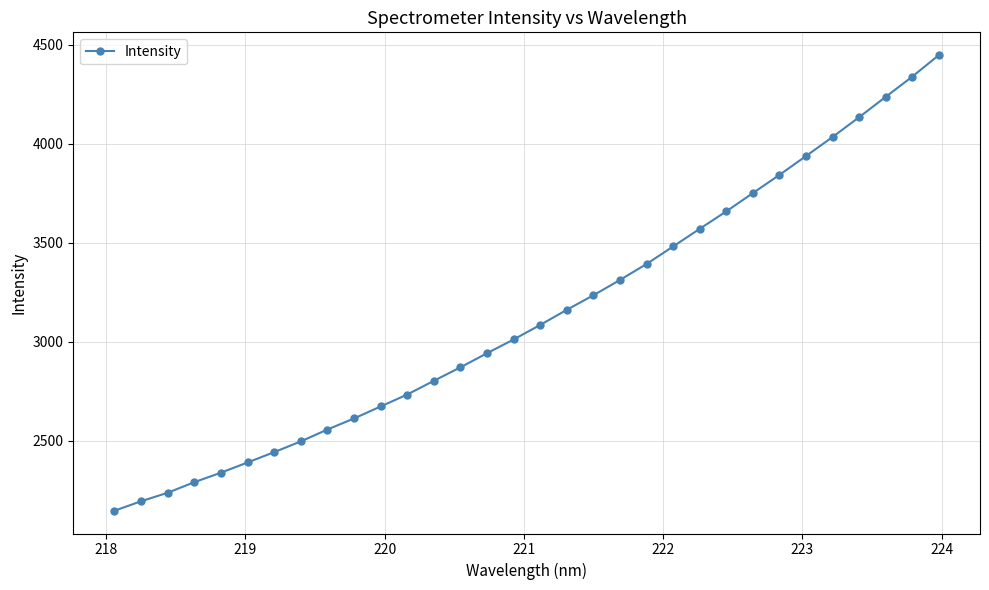

What is the value of the 10th point from the left?

2613.8